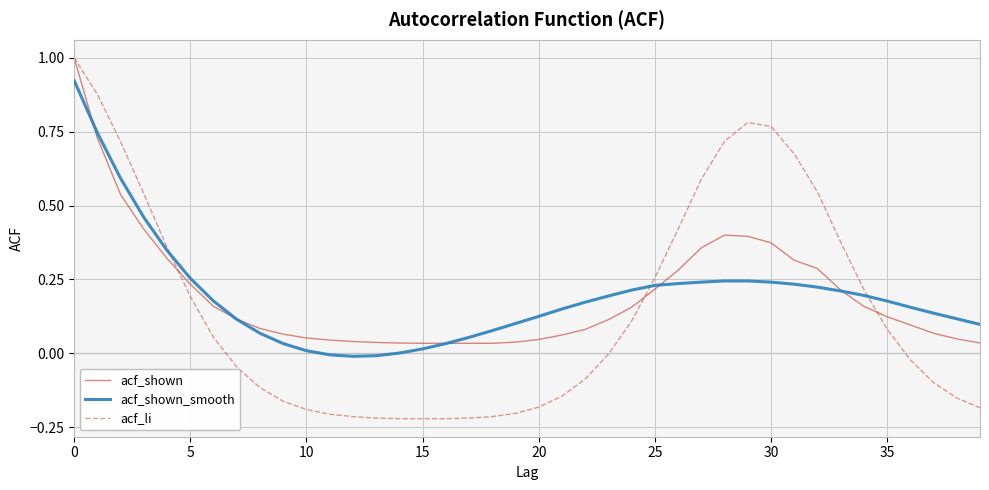

Which series has the widest spread of values?

acf_li